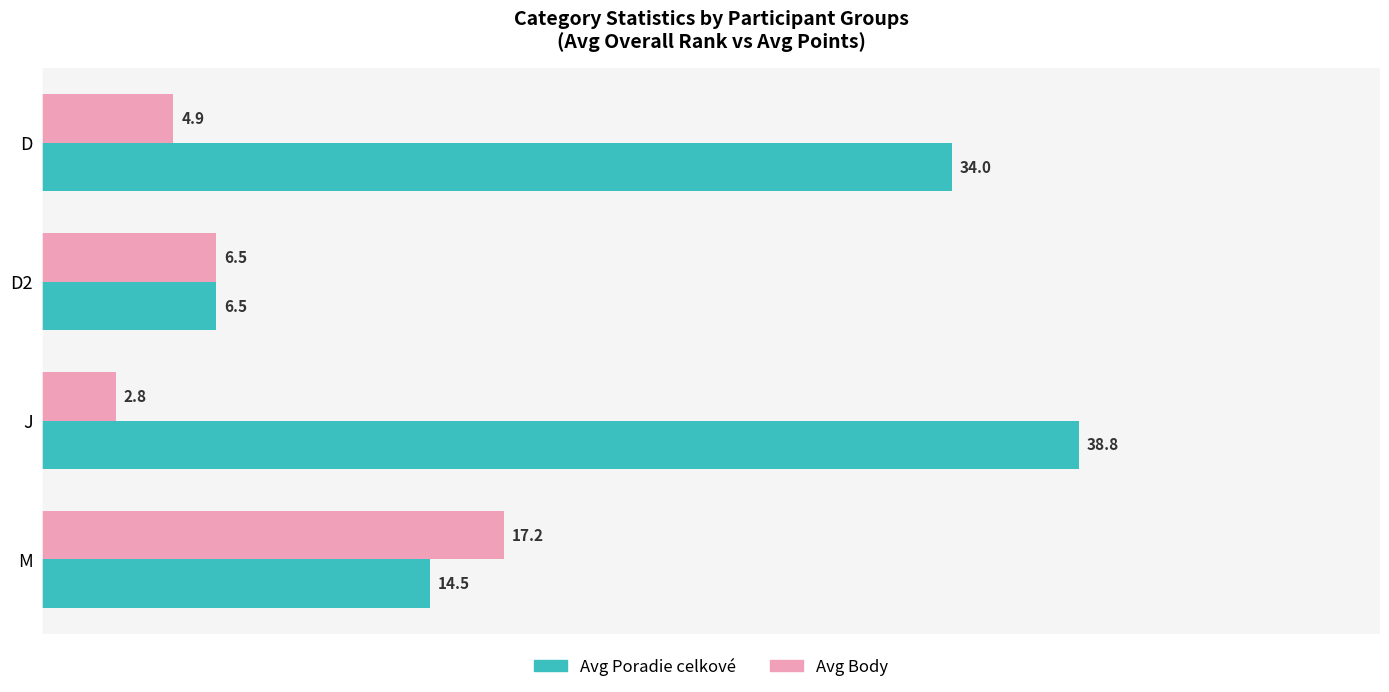

The Avg Body series shows 17.2 at M. True or false?

True